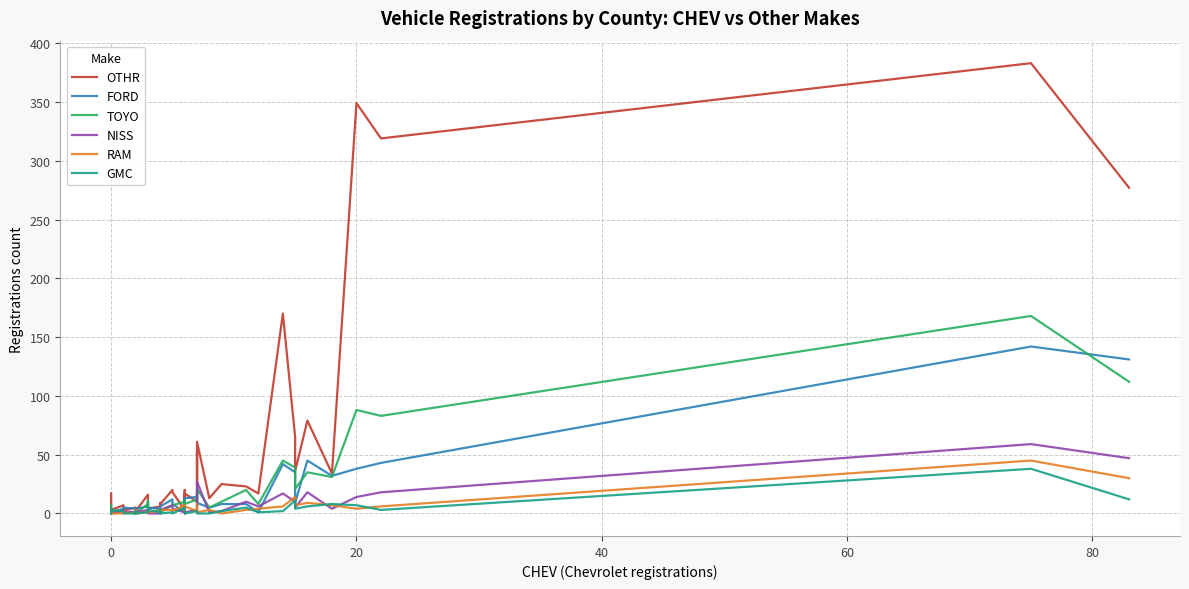

At how many categories does at least one series exceed 250?

4